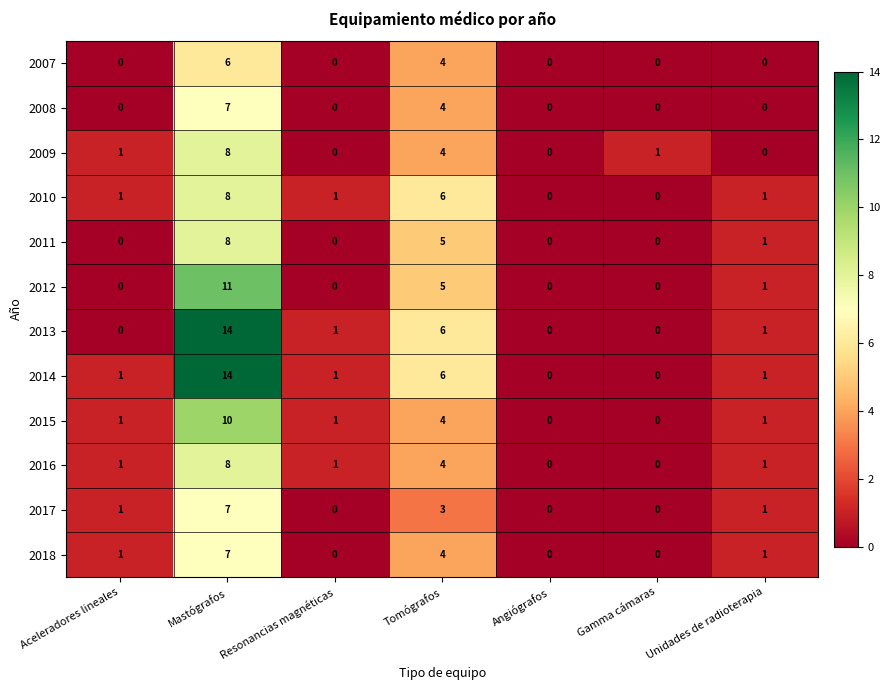

How many distinct data groups are displayed?

12